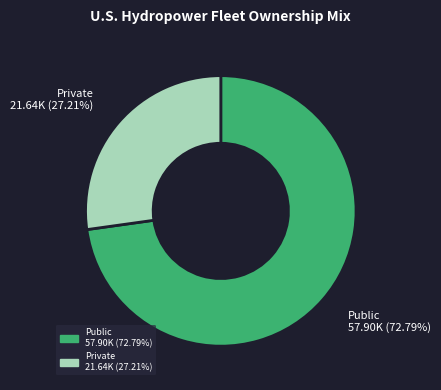

Which category has the smallest portion of the pie?

Private